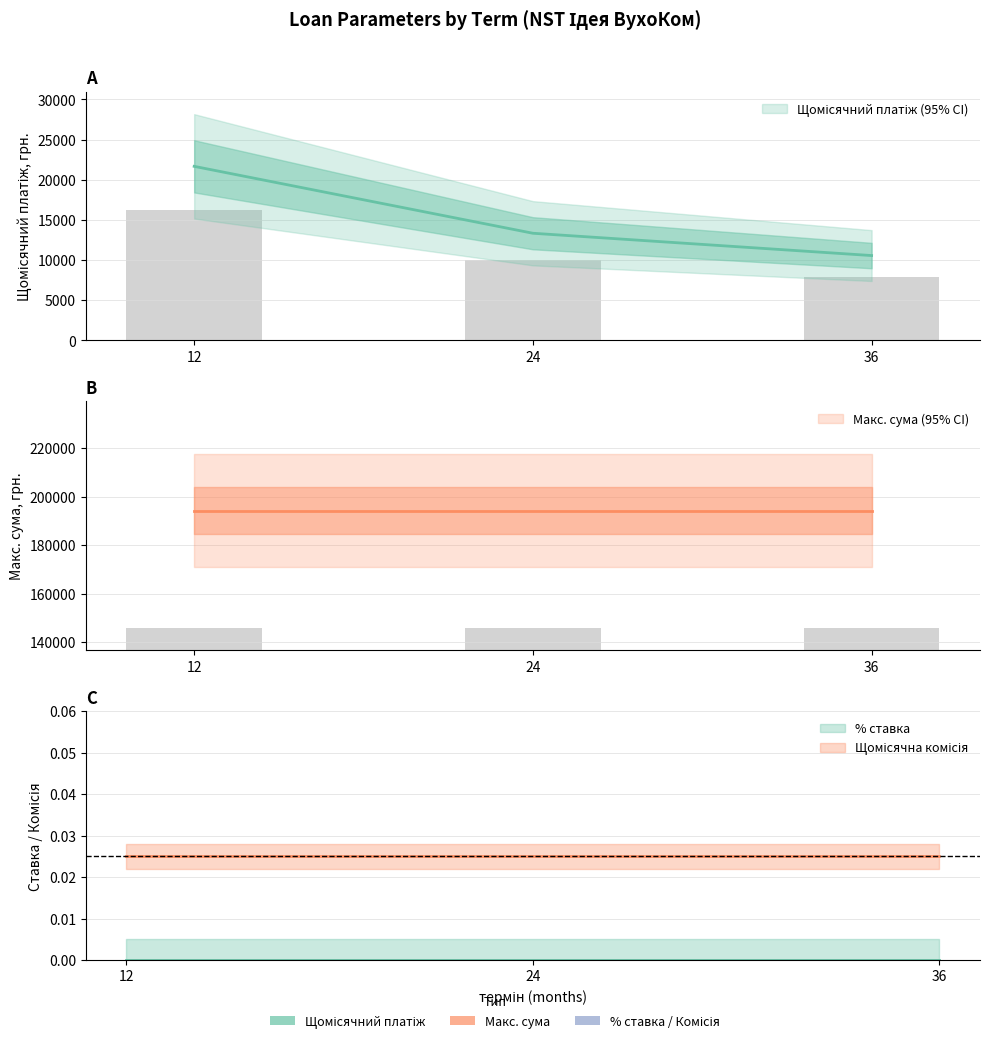

What is the difference between the Щомісячний платіж values at 24 and 36?

2777.8